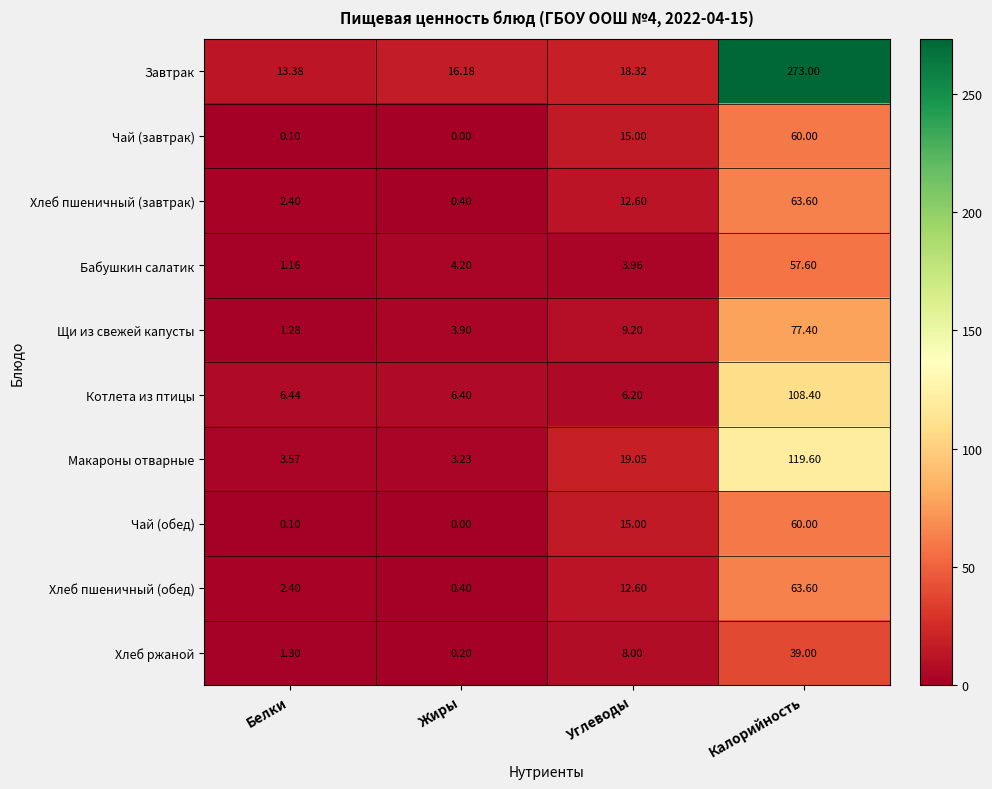

Which series has the largest range (max minus min)?

Завтрак